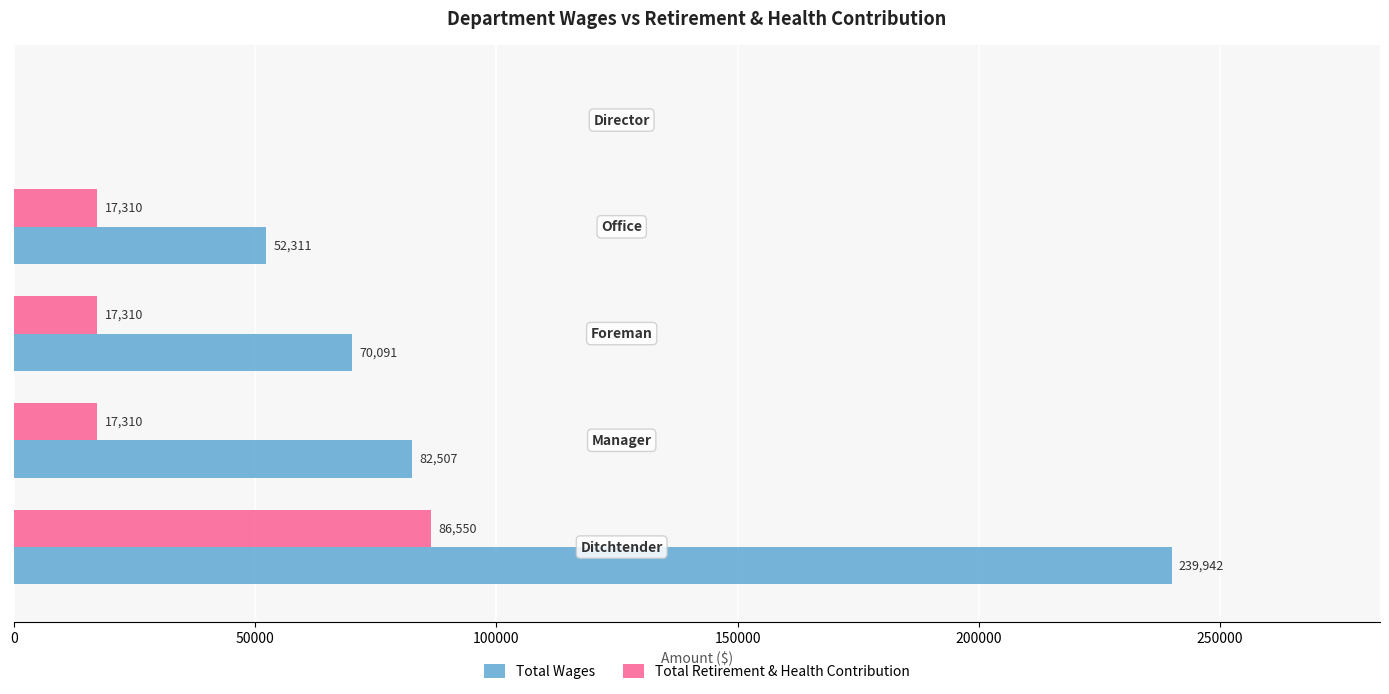

Which series has the largest total across all categories?

Total Wages